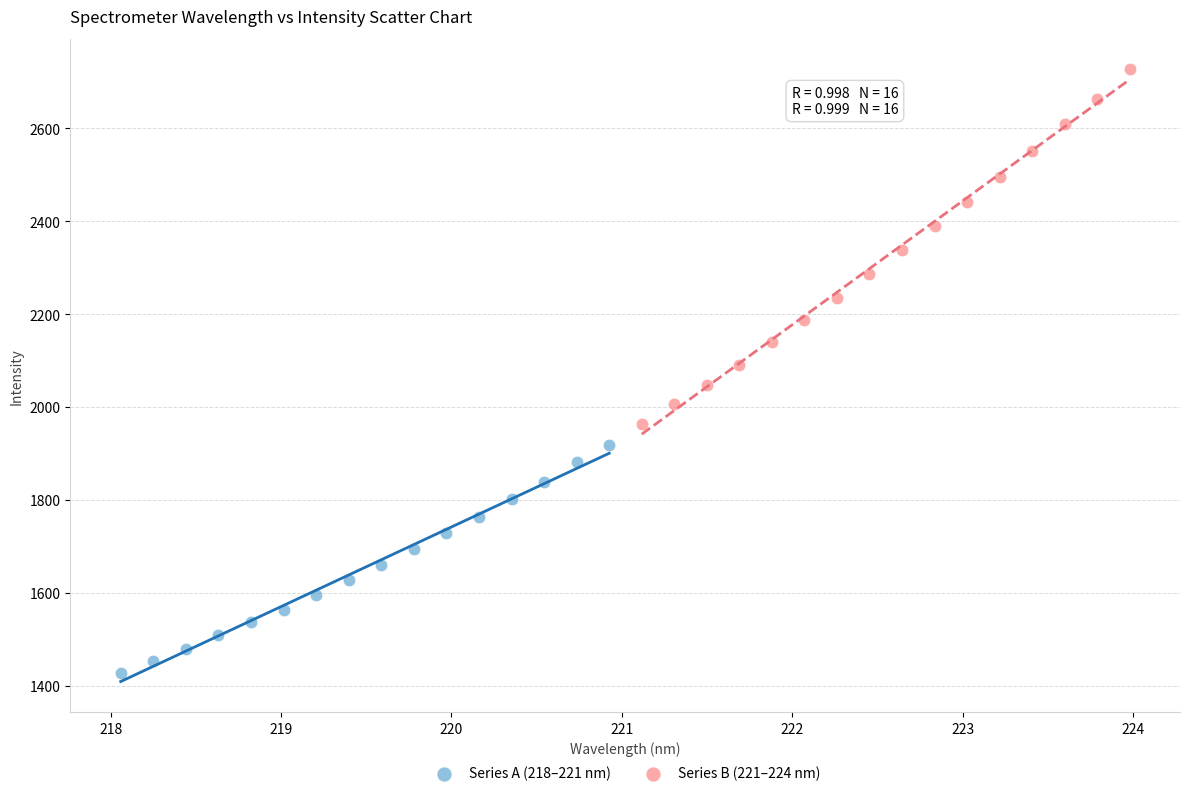

Which series contains the lowest Y value?

Series A (218–221 nm)